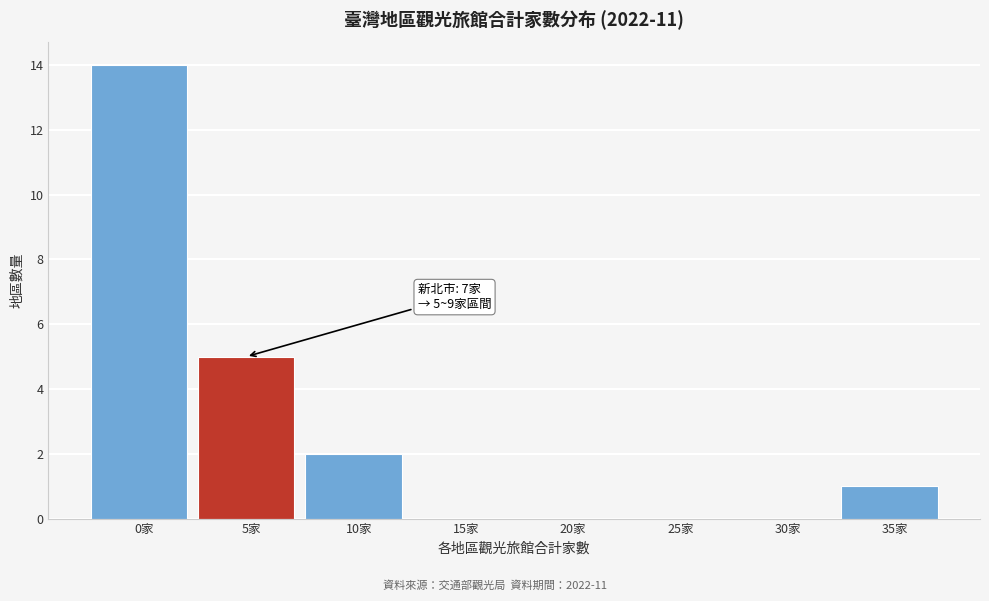

Reading left to right, list all the values displayed in this chart.

0家=14	5家=5	10家=2	15家=0	20家=0	25家=0	30家=0	35家=1